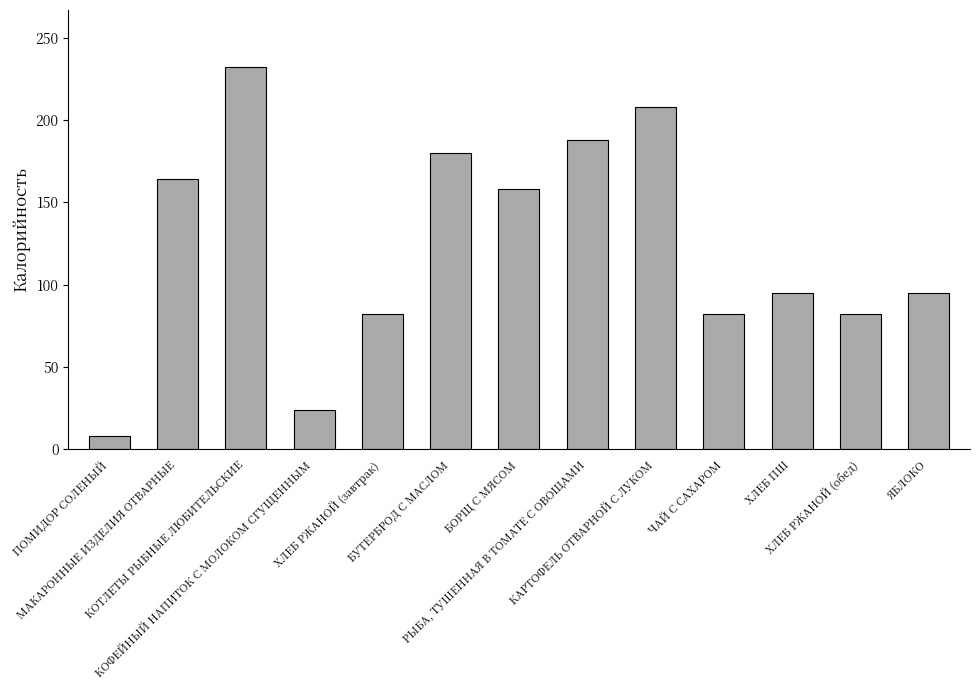

Does the chart contain any negative values?

No